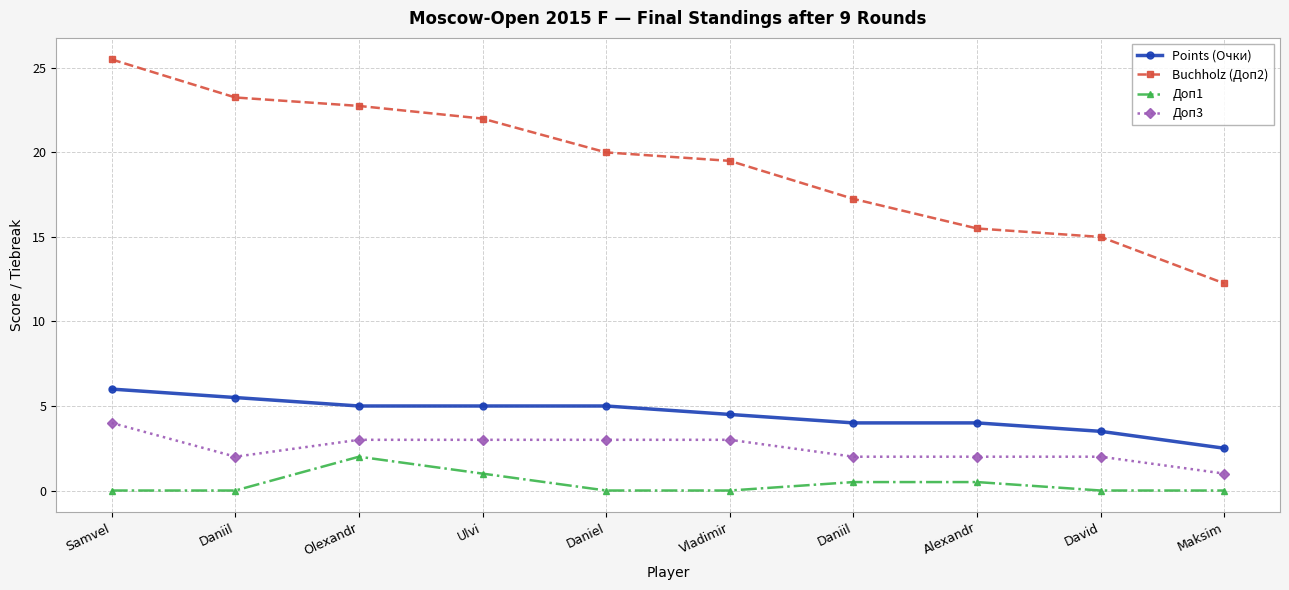

What is the total value across all series at Samvel?

35.5